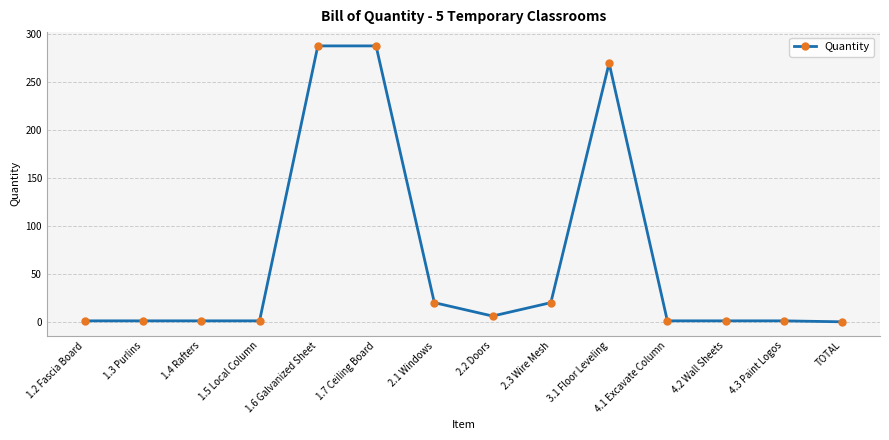

What is the maximum value shown in the chart?

288